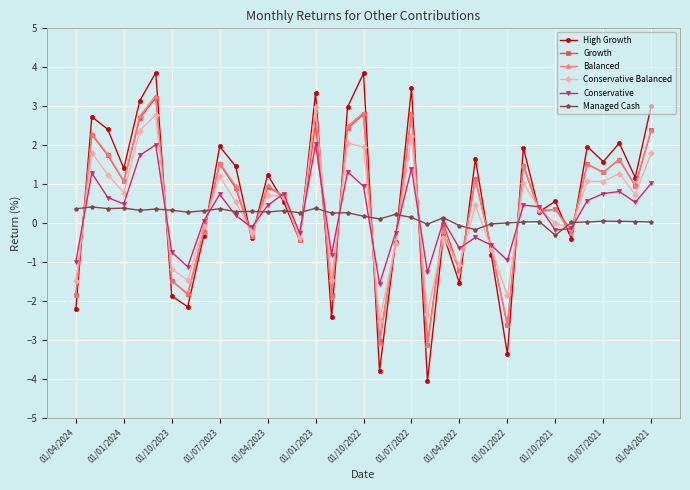

Which series has the largest range (max minus min)?

High Growth